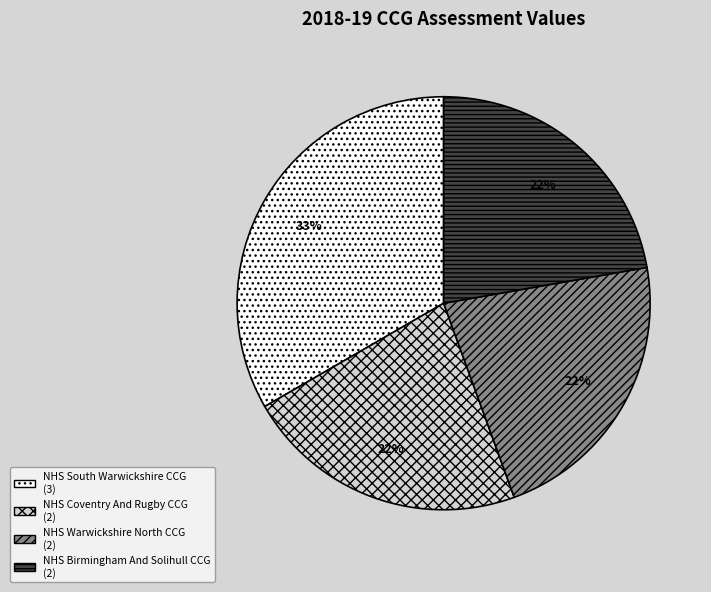

What is the largest slice in the pie chart?

NHS South Warwickshire CCG